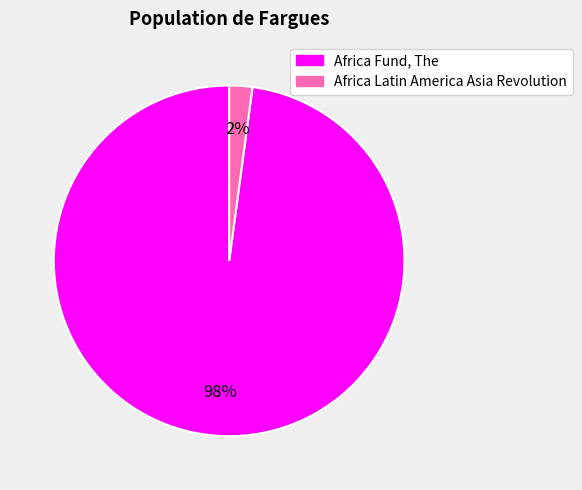

To the nearest percent, what is the average slice percentage?

50%